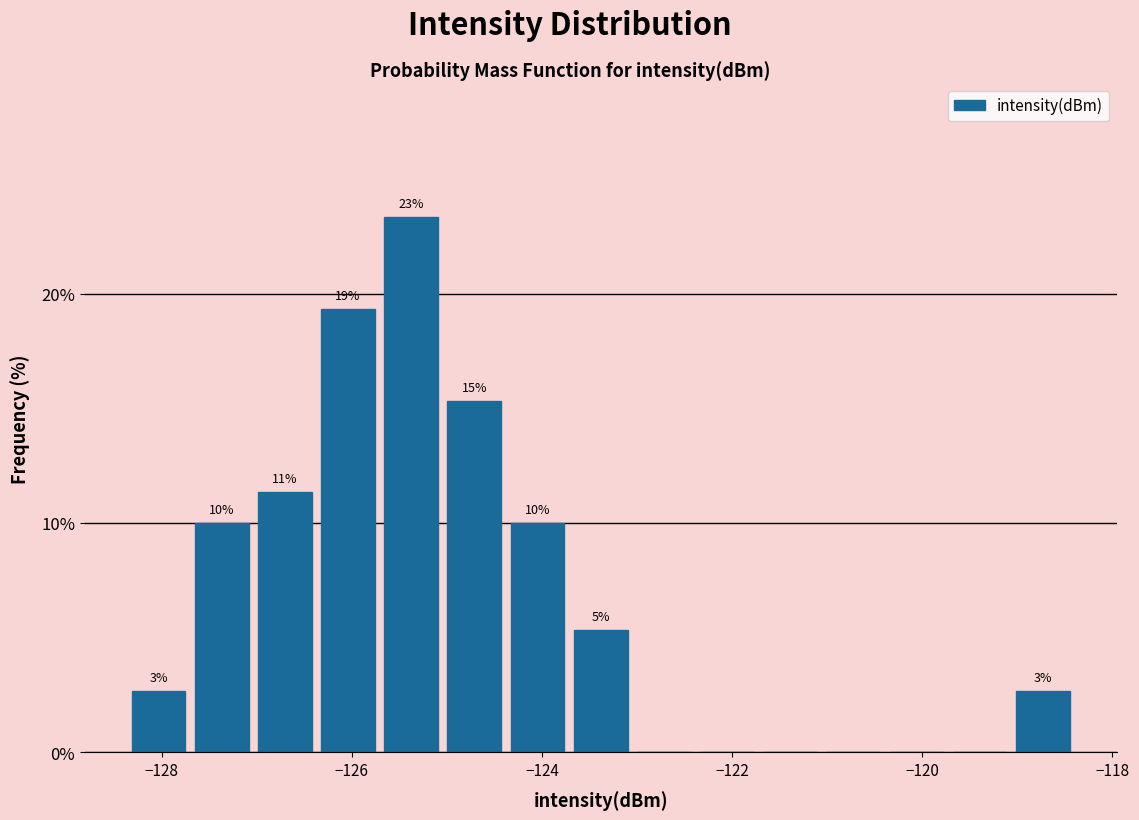

Read against the x-axis, roughly where is the centre of the tallest bar?

-125.4